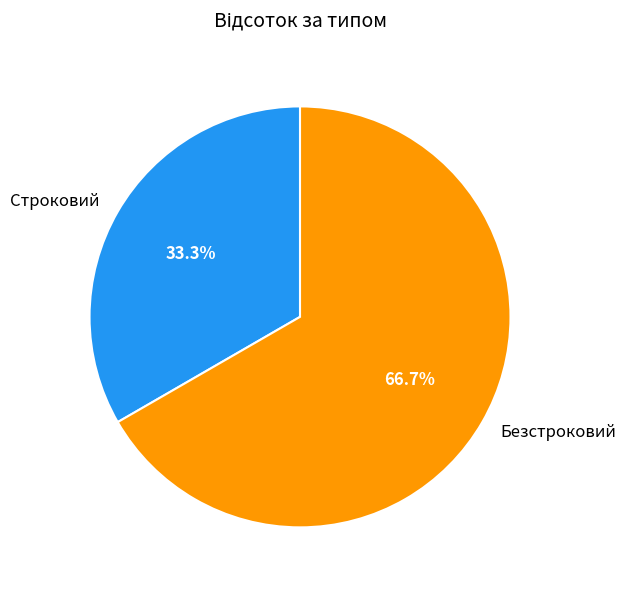

Between Безстроковий and Строковий, which is larger?

Безстроковий